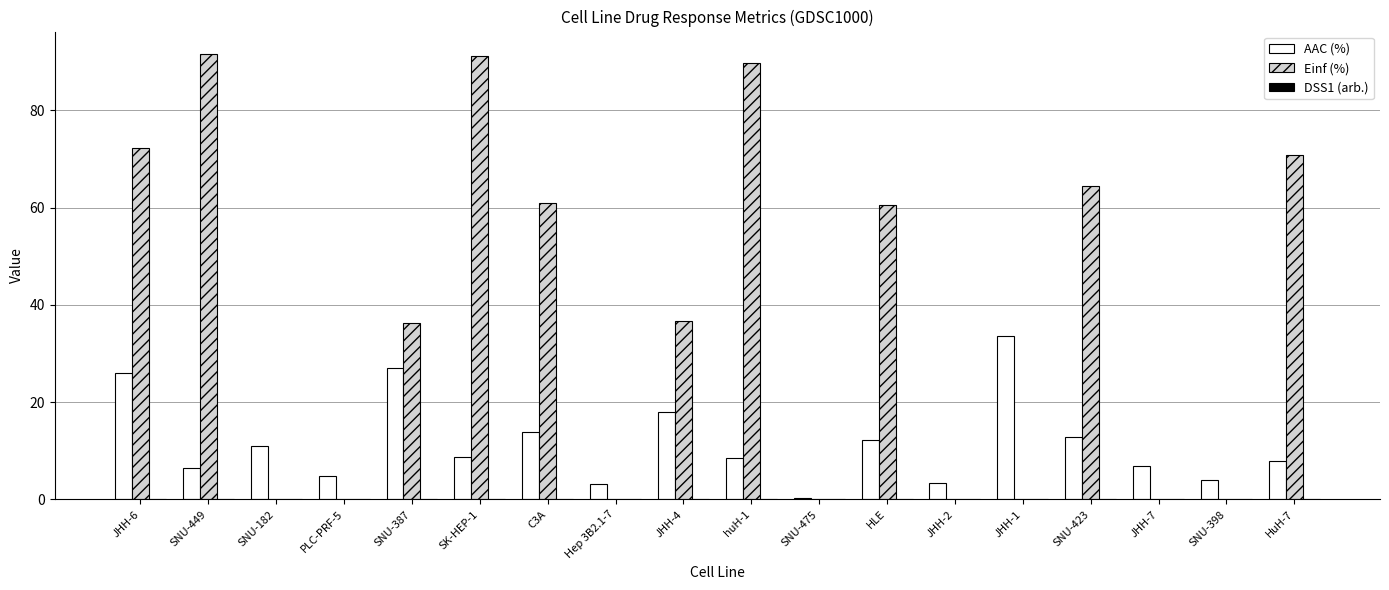

Between SNU-387 and JHH-7, which series saw the biggest shift?

Einf (%)